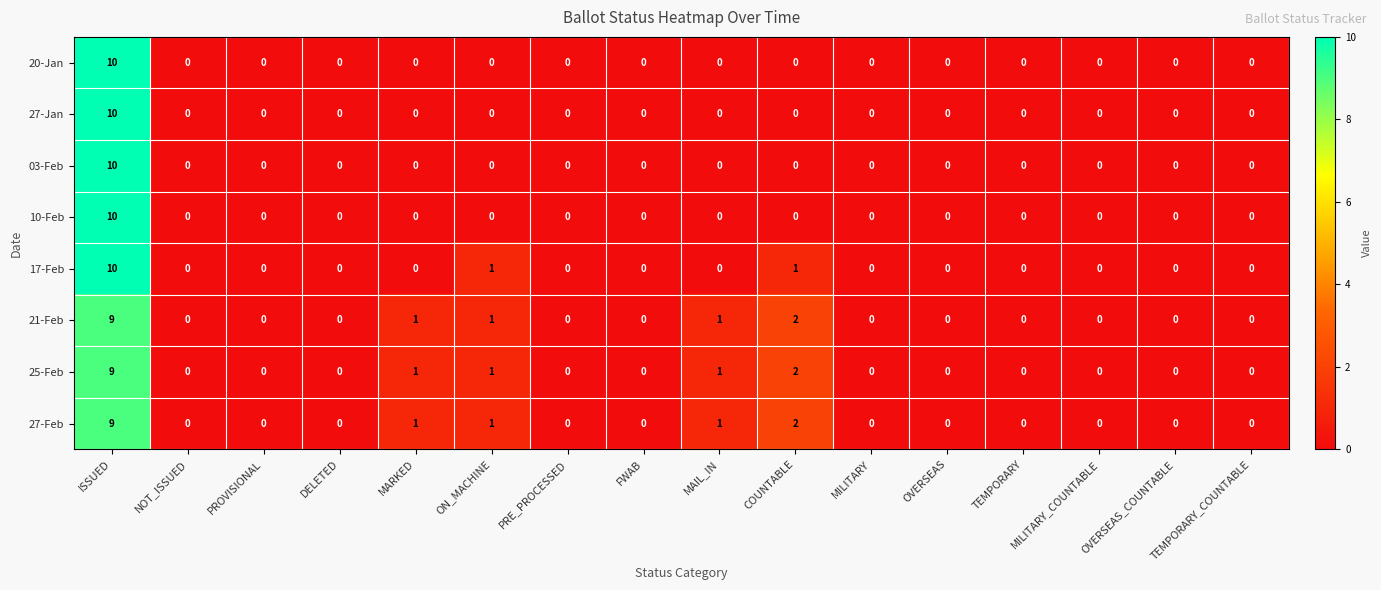

What is the total value across all series at MARKED?

3